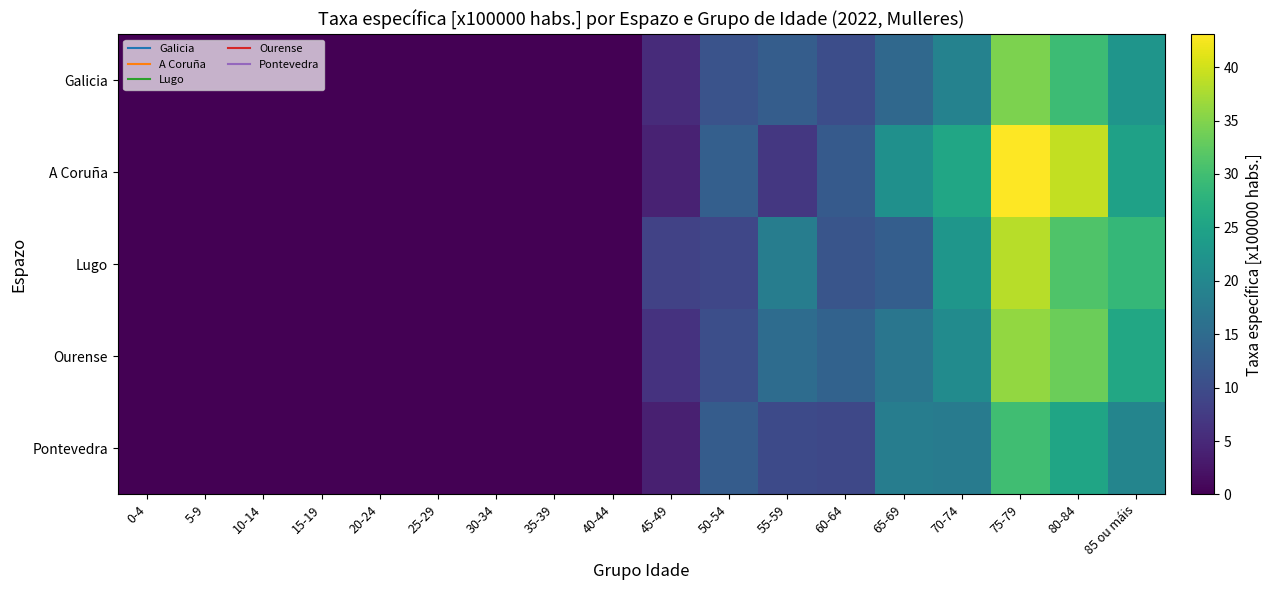

Which series has the largest total across all categories?

A Coruña